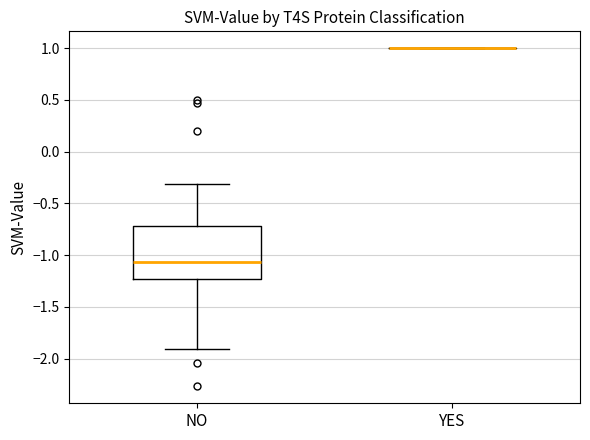

Reading left to right, transcribe this box plot: for each box, give where its median line is, the range the box spans, and where its two whiskers end, as read against the y-axis. The values are not printed on the chart, so give them approximately, as read against the axis.

NO: median -1.05, box -1.25 to -0.70, whiskers -1.90 to -0.30
YES: box collapsed to a line at 1.00, whiskers 1.00 to 1.00